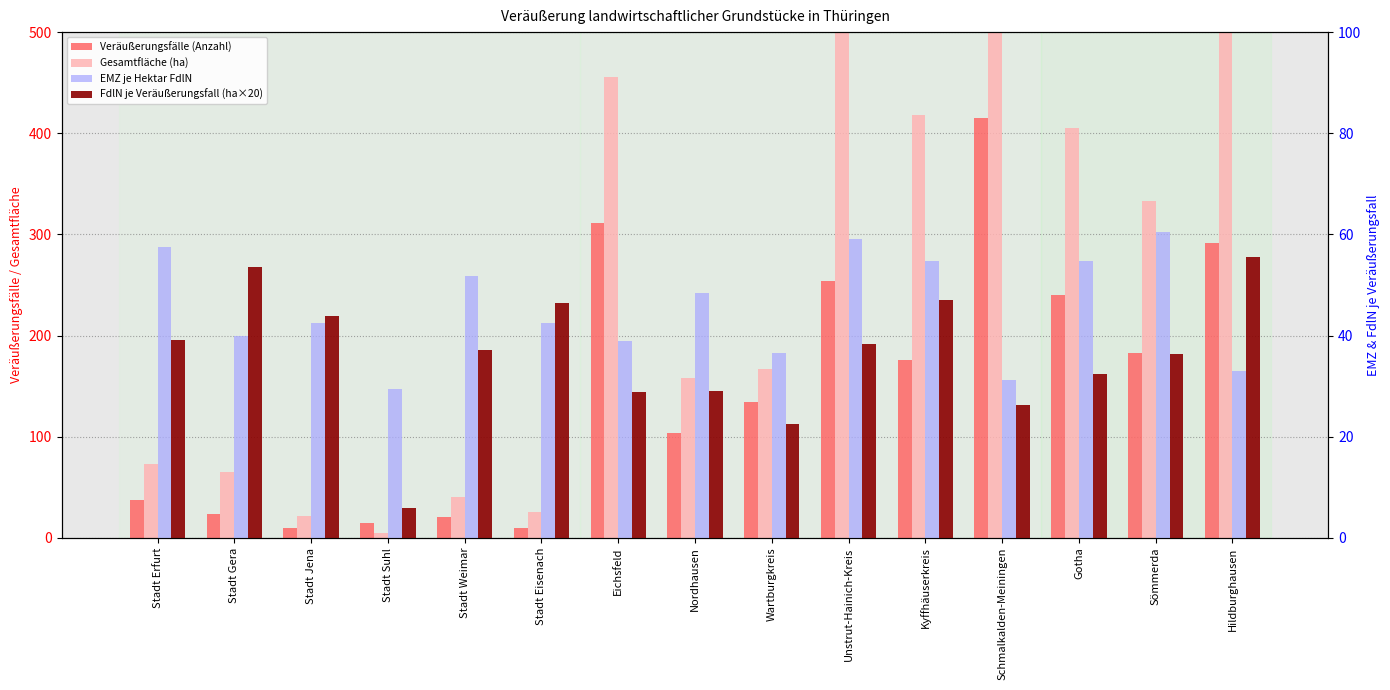

What is the label of the 14th bar from the left?

Sömmerda